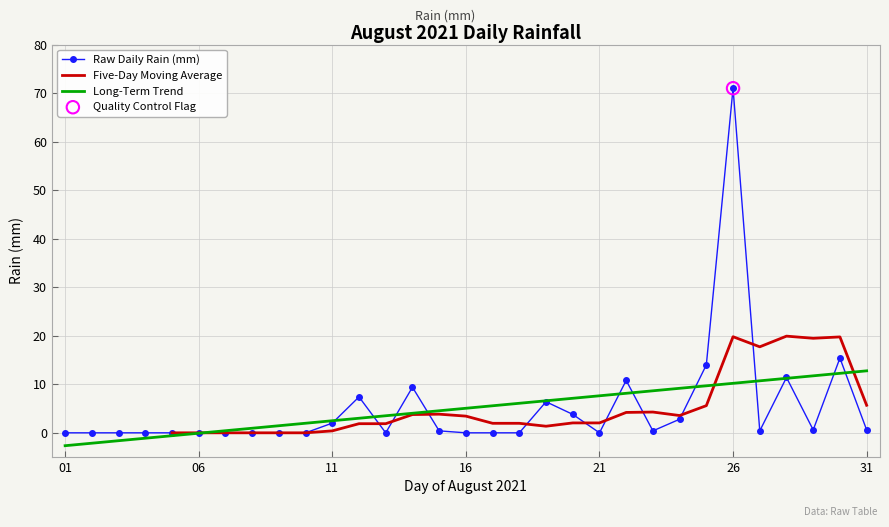

What is the change in value from 2021-08-24 to 2021-08-27?

-2.4